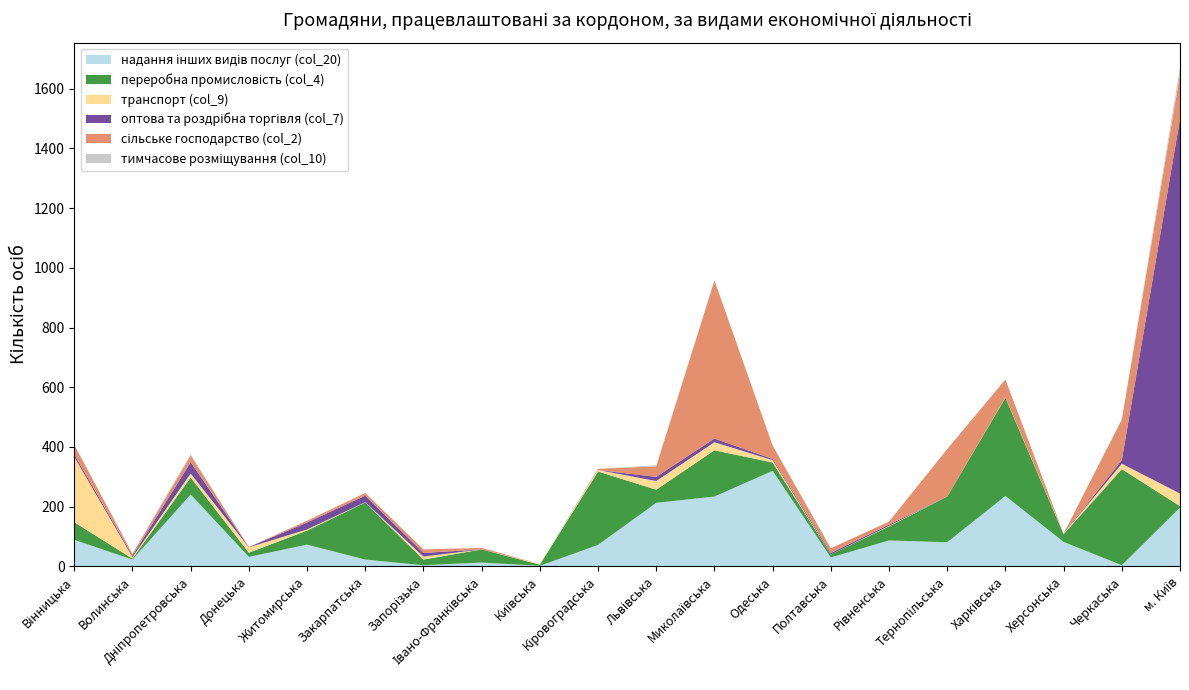

Reading left to right, extract all data points from this chart.

надання інших видів послуг (col_20): Вінницька=89	Волинська=23	Дніпропетровська=241	Донецька=32	Житомирська=73	Закарпатська=23	Запорізька=4	Івано-Франківська=13	Київська=2	Кіровоградська=72	Львівська=213	Миколаївська=234	Одеська=320	Полтавська=30	Рівненська=87	Тернопільська=81	Харківська=236	Херсонська=82	Черкаська=4	м. Київ=197
переробна промисловість (col_4): Вінницька=59	Волинська=3	Дніпропетровська=57	Донецька=14	Житомирська=47	Закарпатська=191	Запорізька=19	Івано-Франківська=44	Київська=4	Кіровоградська=246	Львівська=44	Миколаївська=155	Одеська=28	Полтавська=10	Рівненська=47	Тернопільська=153	Харківська=329	Херсонська=26	Черкаська=322	м. Київ=5
транспорт (col_9): Вінницька=219	Волинська=5	Дніпропетровська=13	Донецька=18	Житомирська=4	Закарпатська=1	Запорізька=10	Івано-Франківська=0	Київська=2	Кіровоградська=5	Львівська=29	Миколаївська=27	Одеська=8	Полтавська=0	Рівненська=2	Тернопільська=0	Харківська=1	Херсонська=2	Черкаська=18	м. Київ=42
оптова та роздрібна торгівля (col_7): Вінницька=8	Волинська=5	Дніпропетровська=38	Донецька=1	Житомирська=23	Закарпатська=22	Запорізька=12	Івано-Франківська=0	Київська=0	Кіровоградська=0	Львівська=14	Миколаївська=12	Одеська=4	Полтавська=5	Рівненська=4	Тернопільська=0	Харківська=0	Херсонська=0	Черкаська=12	м. Київ=1255
сільське господарство (col_2): Вінницька=32	Волинська=6	Дніпропетровська=23	Донецька=0	Житомирська=6	Закарпатська=9	Запорізька=12	Івано-Франківська=5	Київська=0	Кіровоградська=4	Львівська=35	Миколаївська=530	Одеська=45	Полтавська=16	Рівненська=10	Тернопільська=159	Харківська=60	Херсонська=0	Черкаська=136	м. Київ=150
тимчасове розміщування (col_10): Вінницька=1	Волинська=2	Дніпропетровська=4	Донецька=0	Житомирська=0	Закарпатська=0	Запорізька=1	Івано-Франківська=0	Київська=0	Кіровоградська=0	Львівська=4	Миколаївська=0	Одеська=0	Полтавська=0	Рівненська=0	Тернопільська=0	Харківська=0	Херсонська=0	Черкаська=0	м. Київ=22